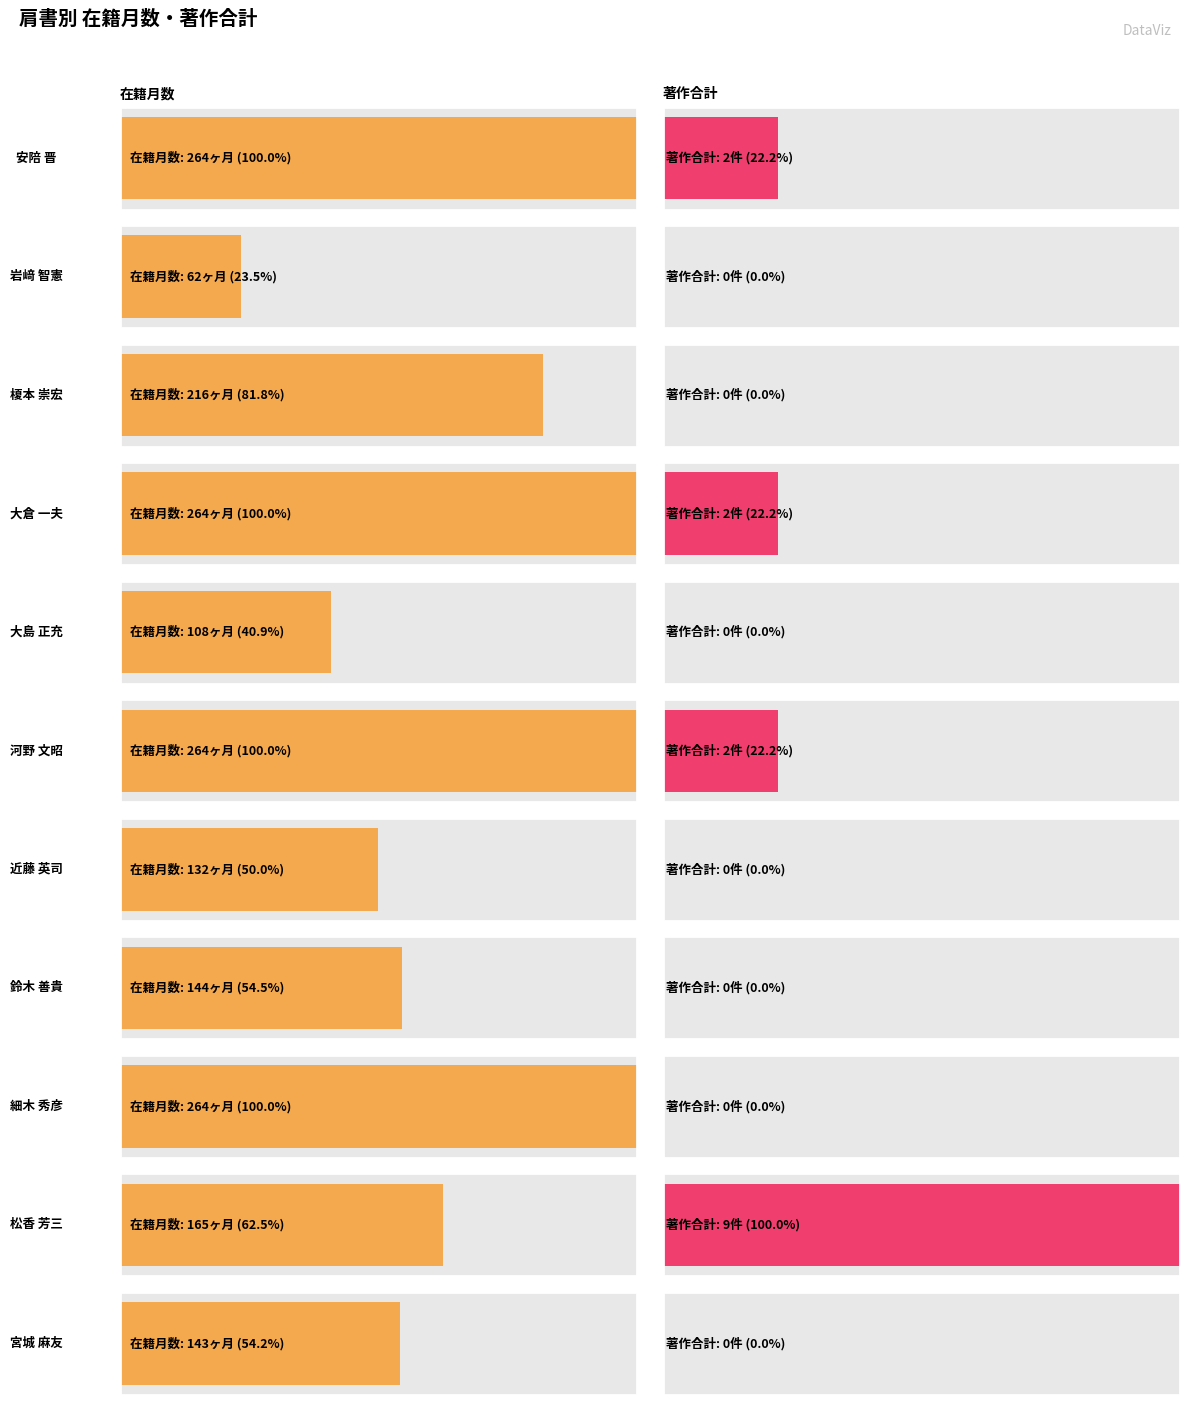

The value of 著作合計 at 細木 秀彦 is -6. True or false?

False